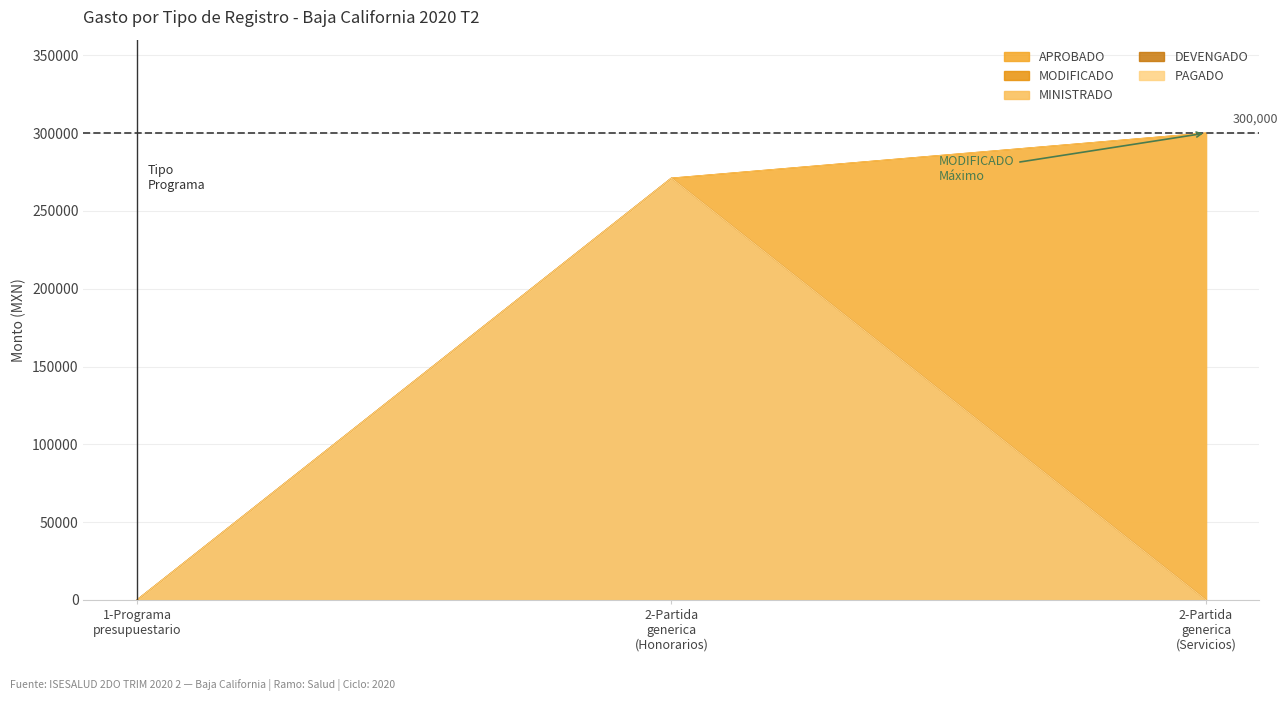

Rank the series at 2-Partida generica (Honorarios) from highest to lowest value.

MODIFICADO, MINISTRADO, DEVENGADO, PAGADO